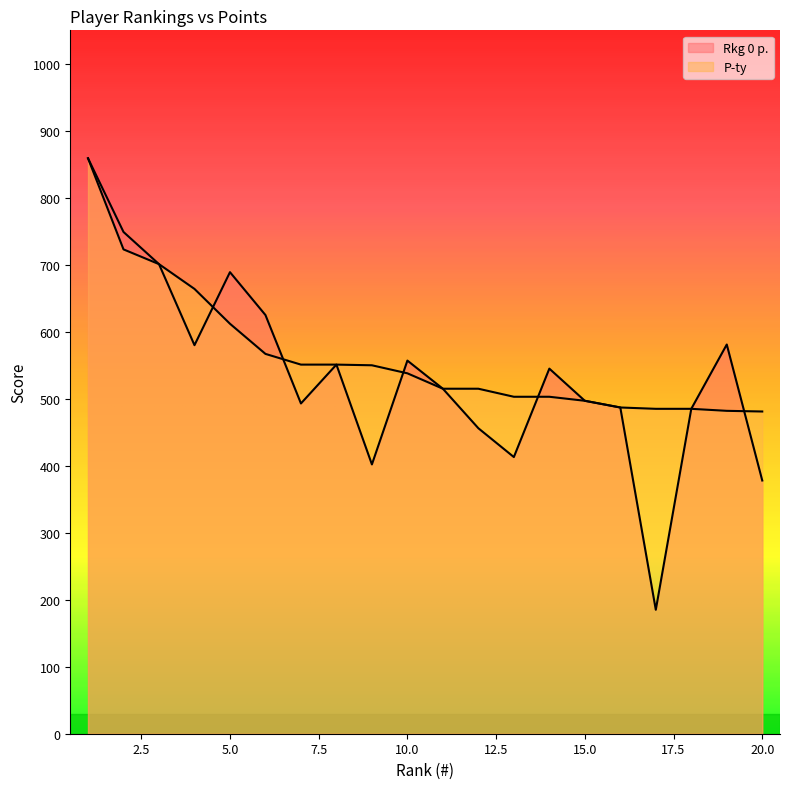

Rank the categories by P-ty value from lowest to highest.

20, 19, 17, 18, 16, 15, 13, 14, 11, 12, 10, 9, 7, 8, 6, 5, 4, 3, 2, 1